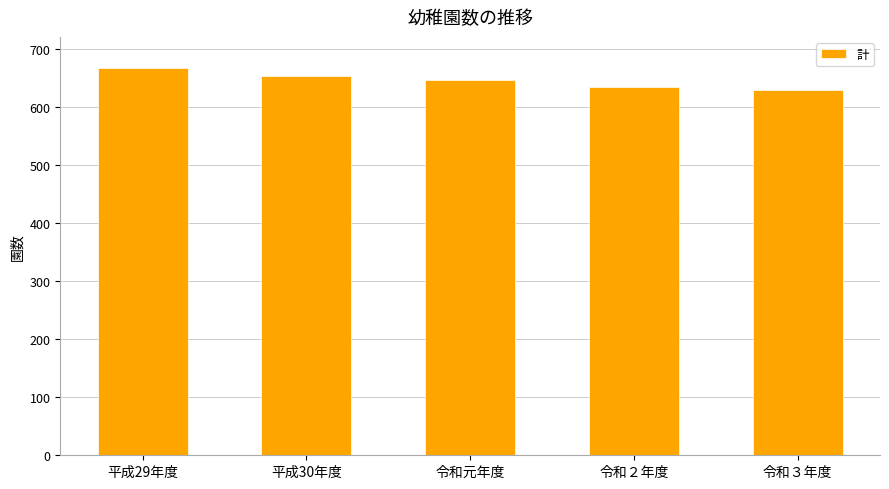

How many values are between 634 and 653?

3